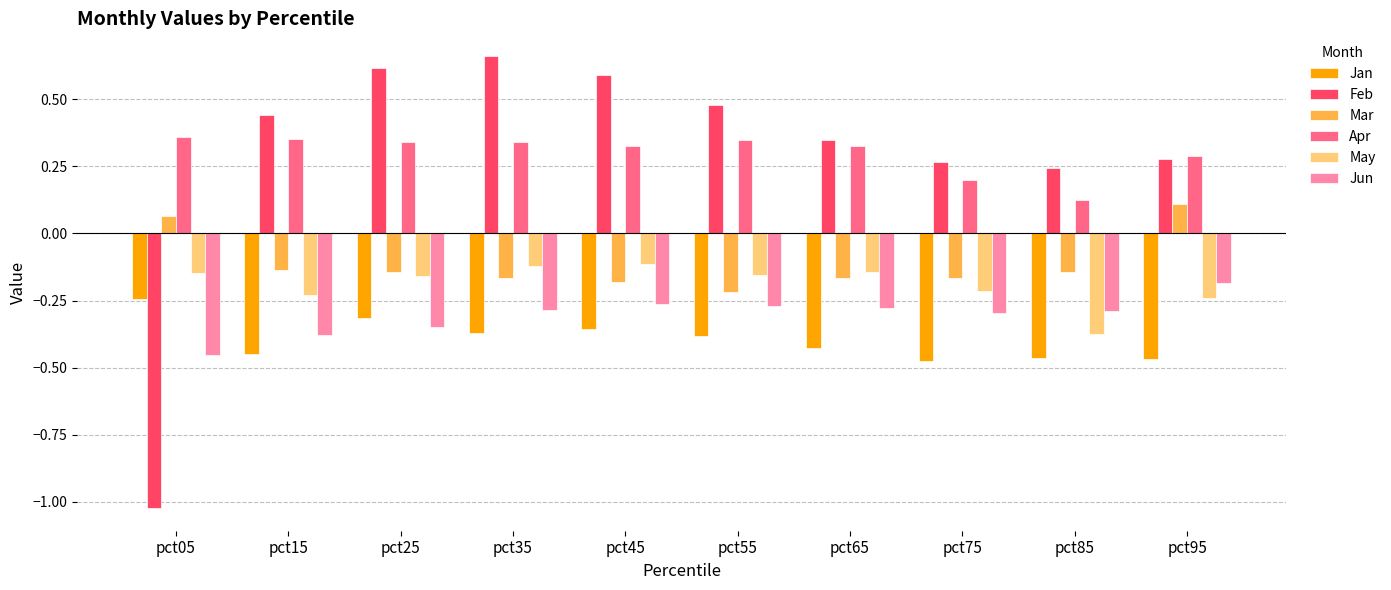

At which label does Jun reach its peak?

pct95